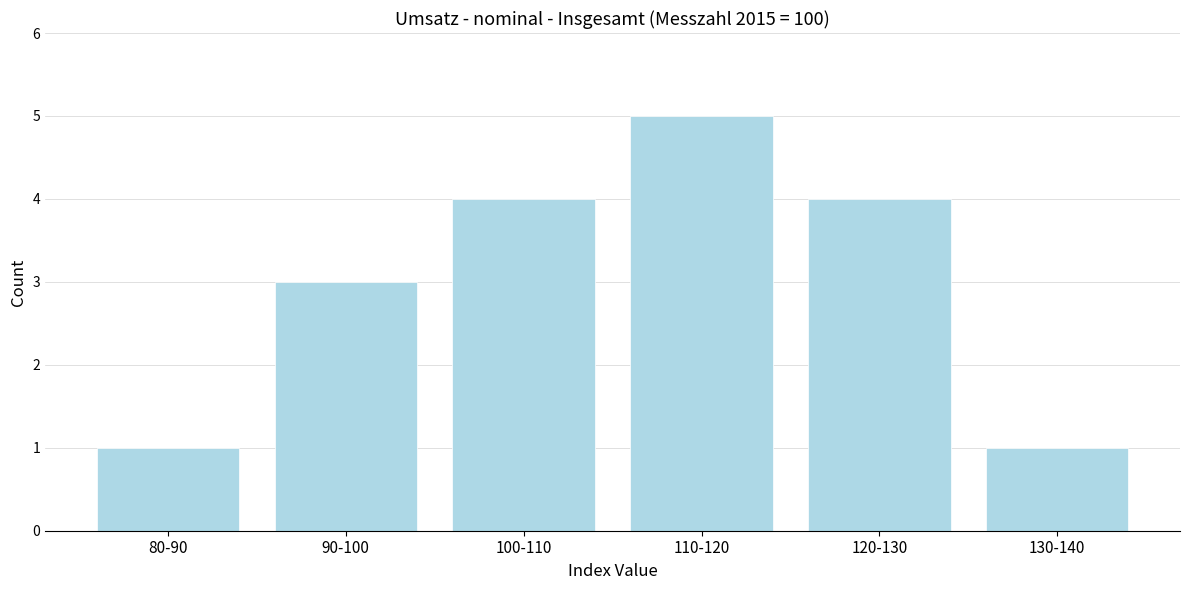

Reading left to right, transcribe all the data shown in this chart.

1	3	4	5	4	1